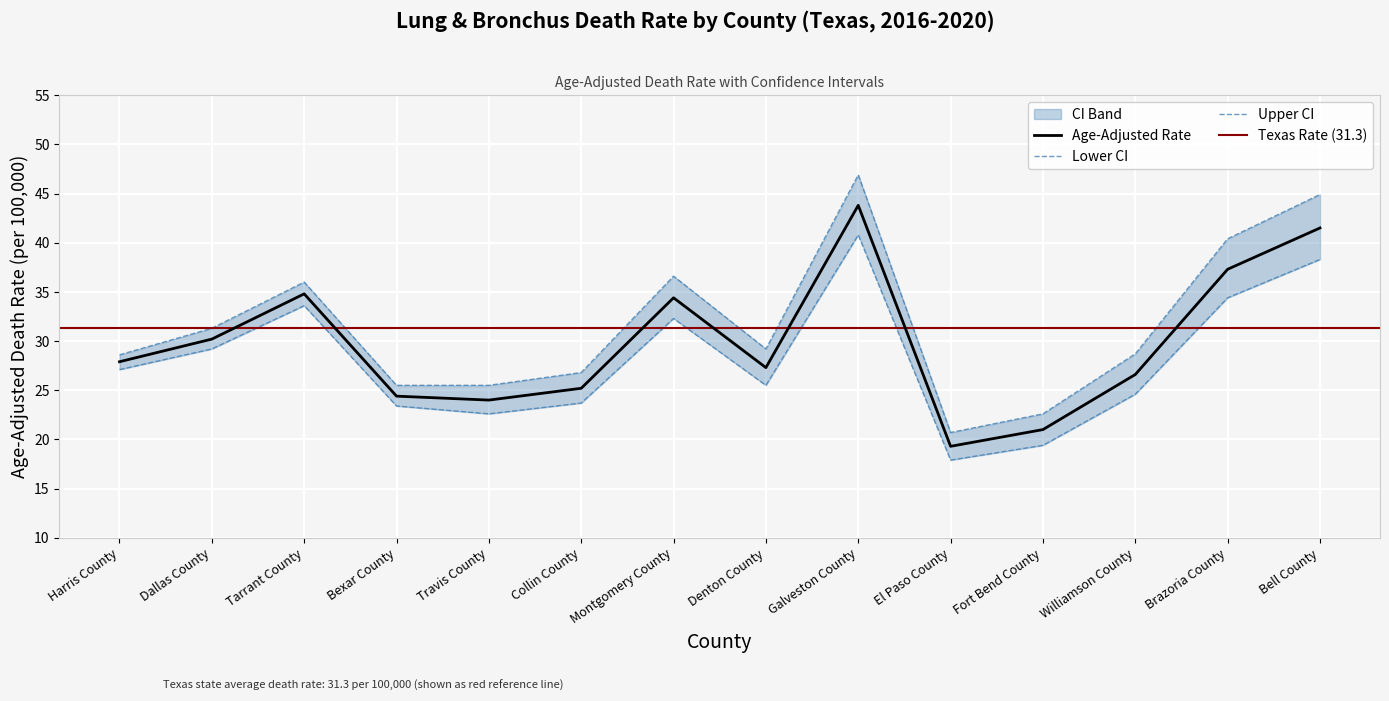

What is the approximate value of Lower CI at El Paso County?

17.9